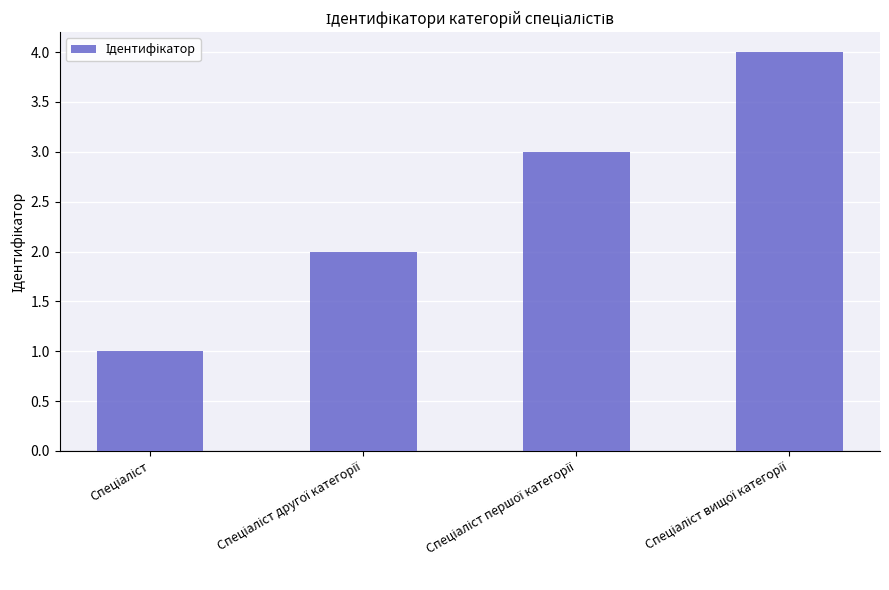

What is the greatest value displayed?

4